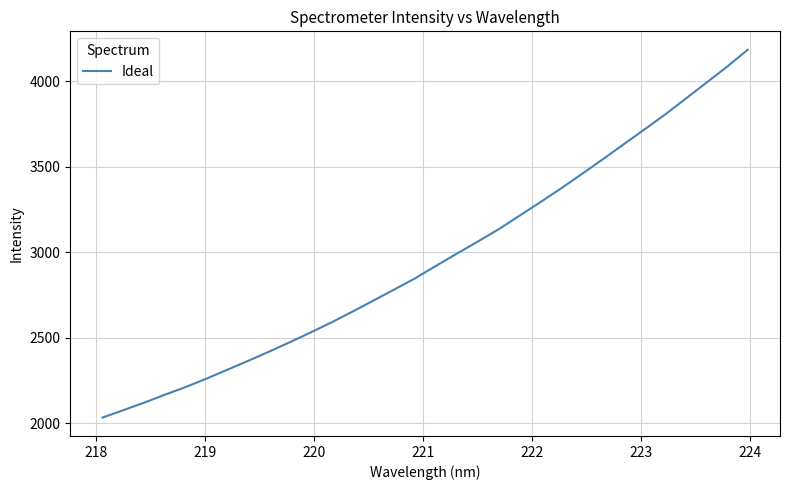

How many values are below 2921?

16